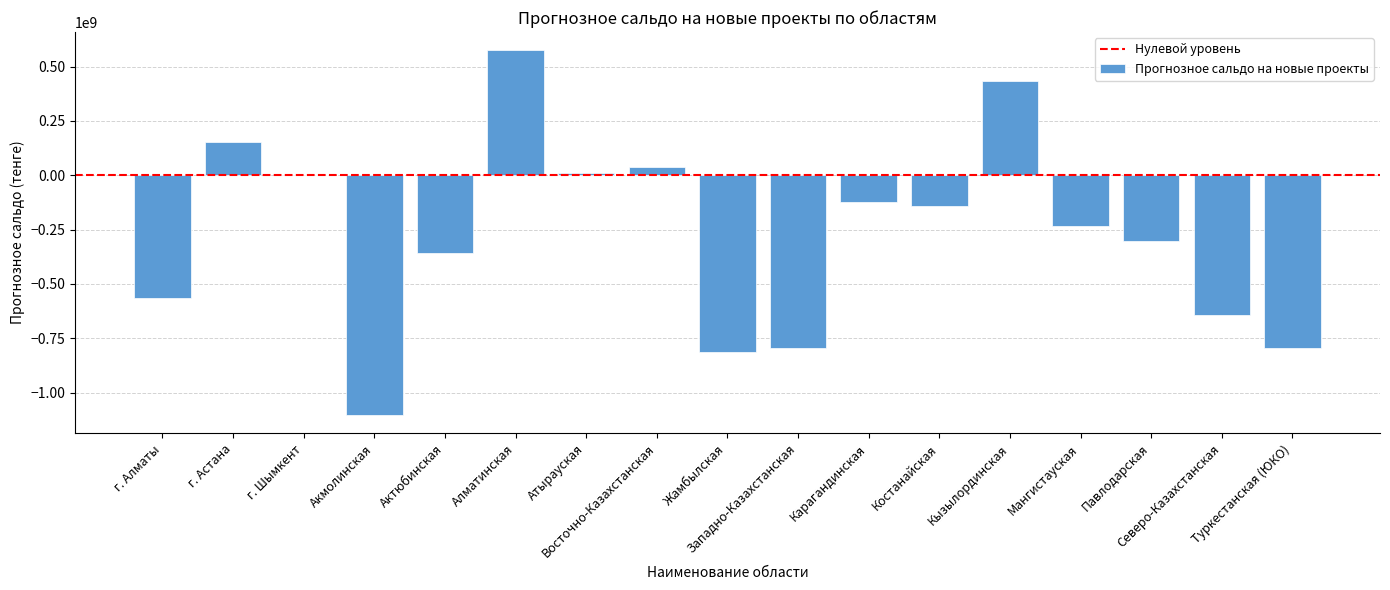

What is the greatest value displayed?

575475367.5